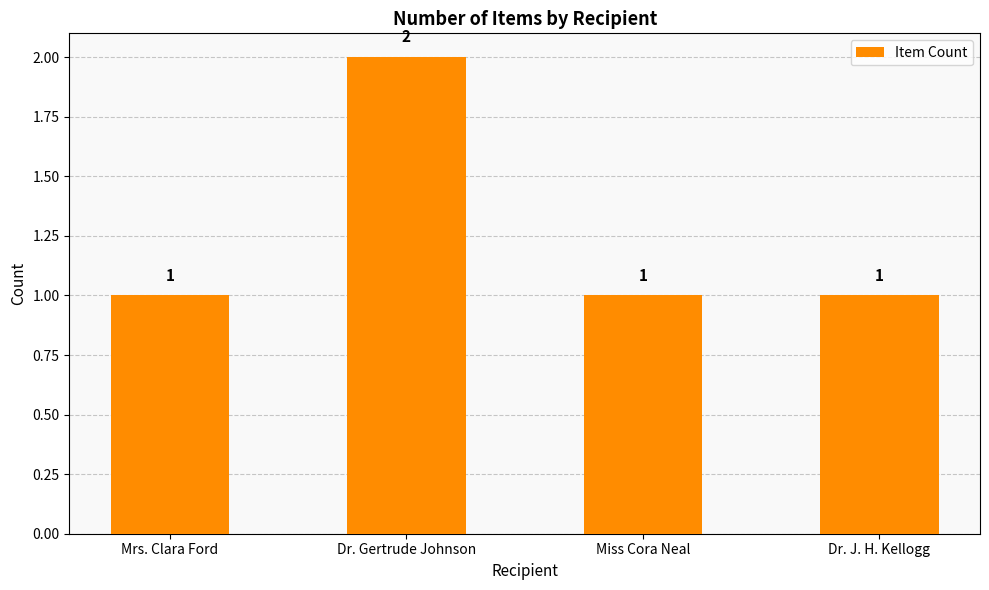

Reading left to right, list all the values displayed in this chart.

1	2	1	1